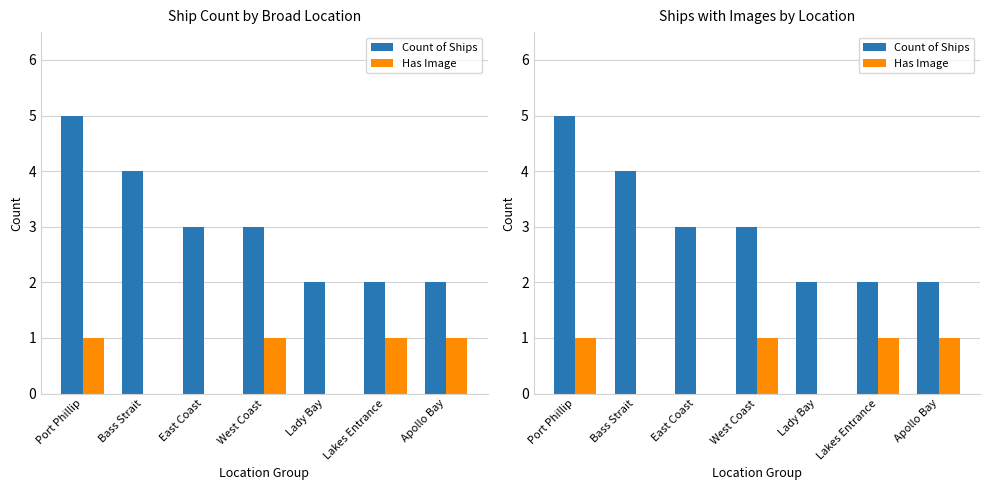

What position from the right is West Coast?

4